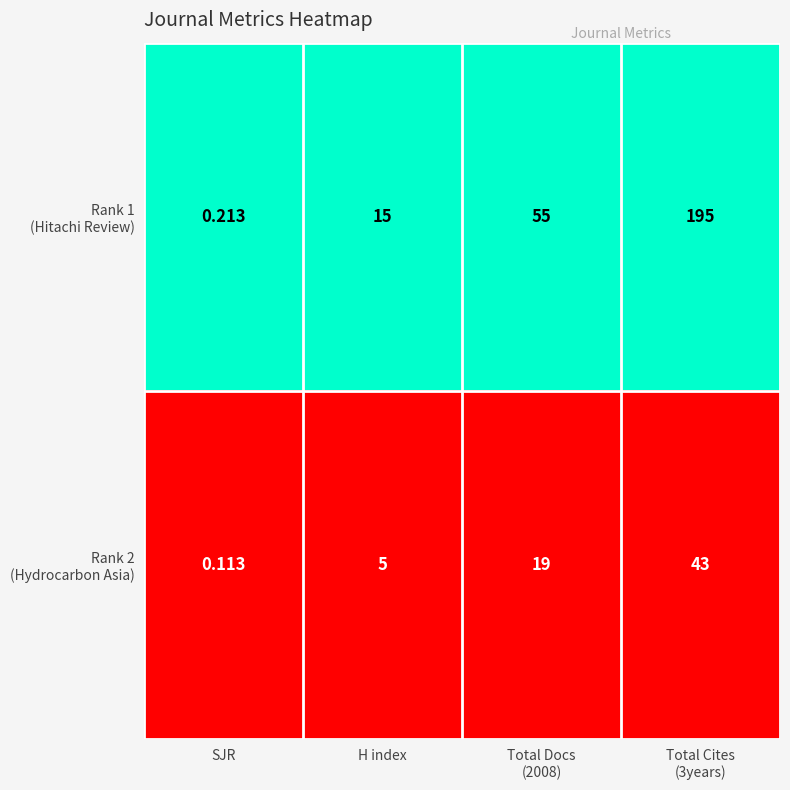

Count the number of data series in this chart.

2